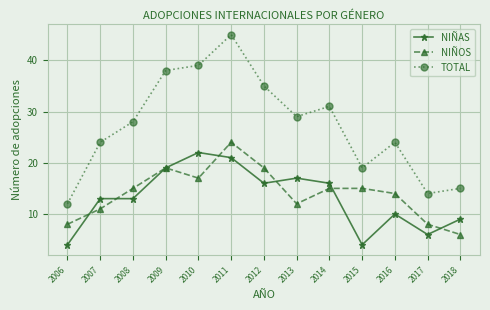

Reading left to right, list all the values displayed in this chart.

NIÑAS: 2006=4	2007=13	2008=13	2009=19	2010=22	2011=21	2012=16	2013=17	2014=16	2015=4	2016=10	2017=6	2018=9
NIÑOS: 2006=8	2007=11	2008=15	2009=19	2010=17	2011=24	2012=19	2013=12	2014=15	2015=15	2016=14	2017=8	2018=6
TOTAL: 2006=12	2007=24	2008=28	2009=38	2010=39	2011=45	2012=35	2013=29	2014=31	2015=19	2016=24	2017=14	2018=15